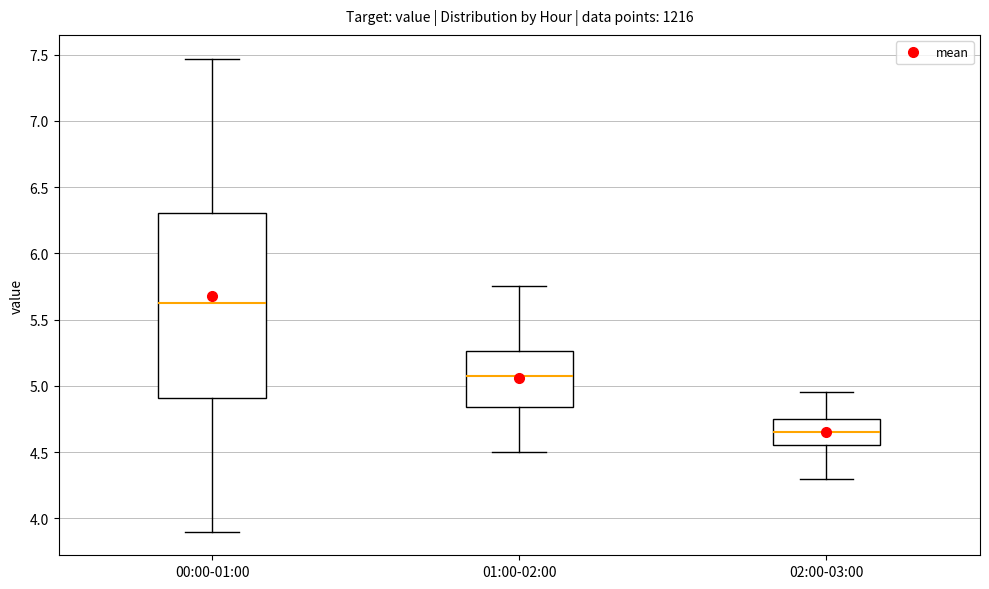

Which box has the lowest median line?

02:00-03:00